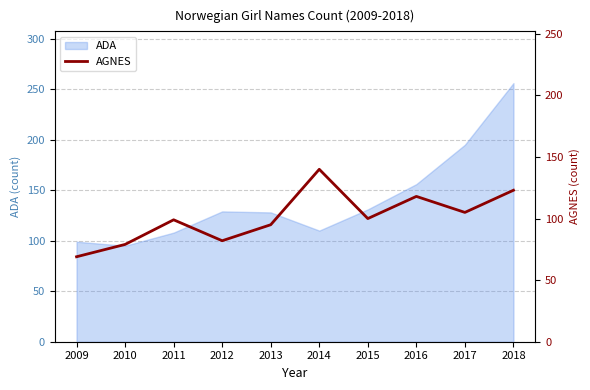

The ADA series shows 195 at 2017. True or false?

True